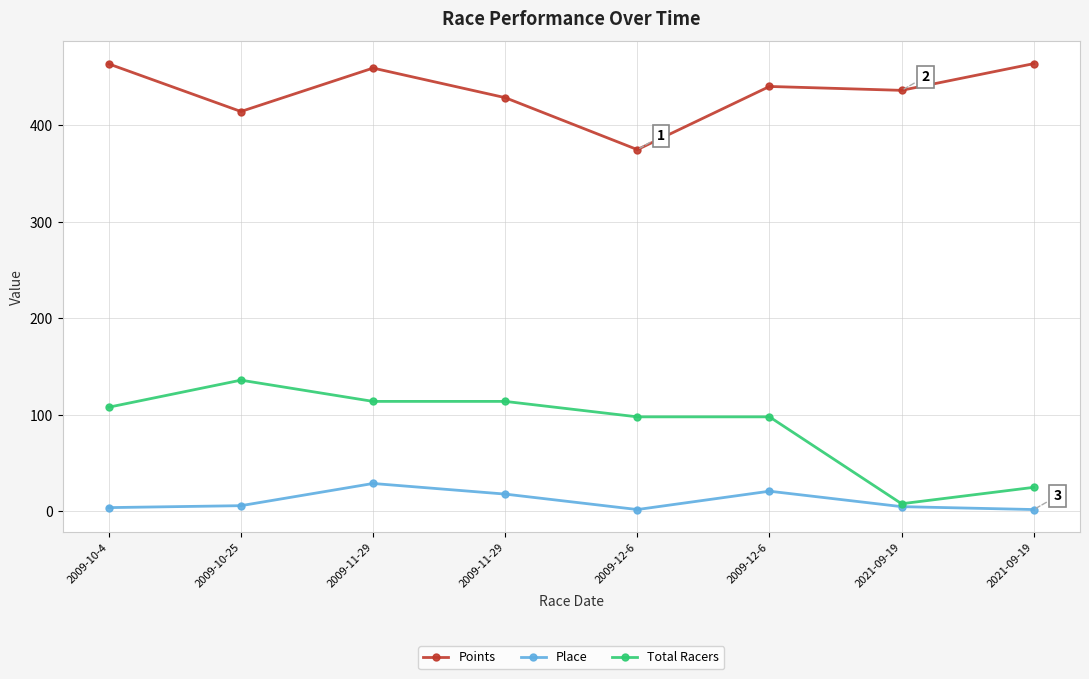

What are all the series names shown in the legend?

Points, Place, Total Racers